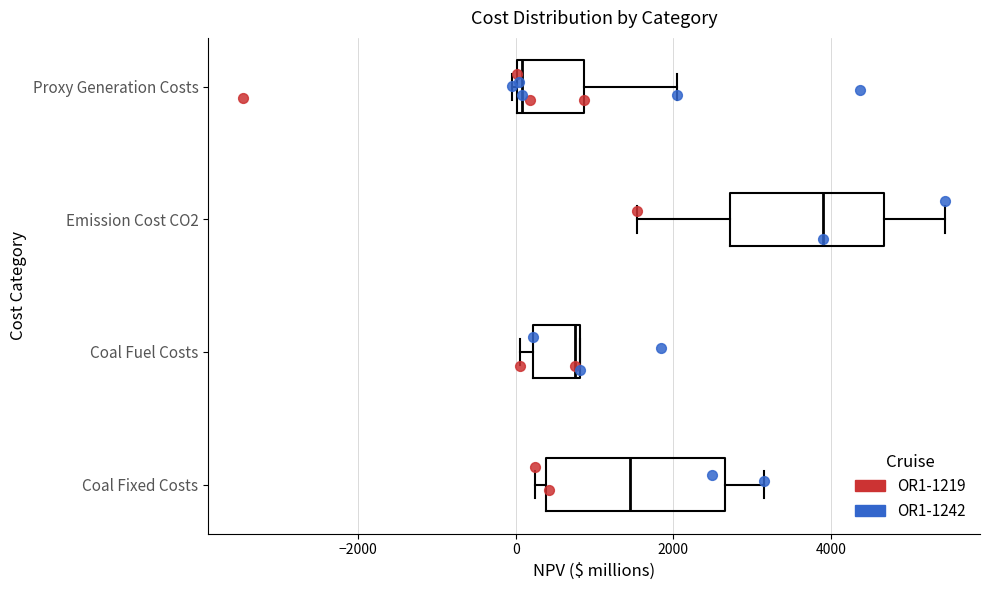

Reading bottom to top, transcribe this box plot: for each box, give where its median line is, the range the box spans, and where its two whiskers end, as read against the x-axis. The values are not printed on the chart, so give them approximately, as read against the axis.

Coal Fixed Costs: median 1400, box 400 to 2600, whiskers 200 to 3200
Coal Fuel Costs: median 800 (just left of the box's right edge), box 200 to 800, whiskers 0 to 800
Emission Cost CO2: median 4000, box 2800 to 4600, whiskers 1600 to 5400
Proxy Generation Costs: median 0, box 0 to 800, whiskers 0 (just left of the box's left edge) to 2000